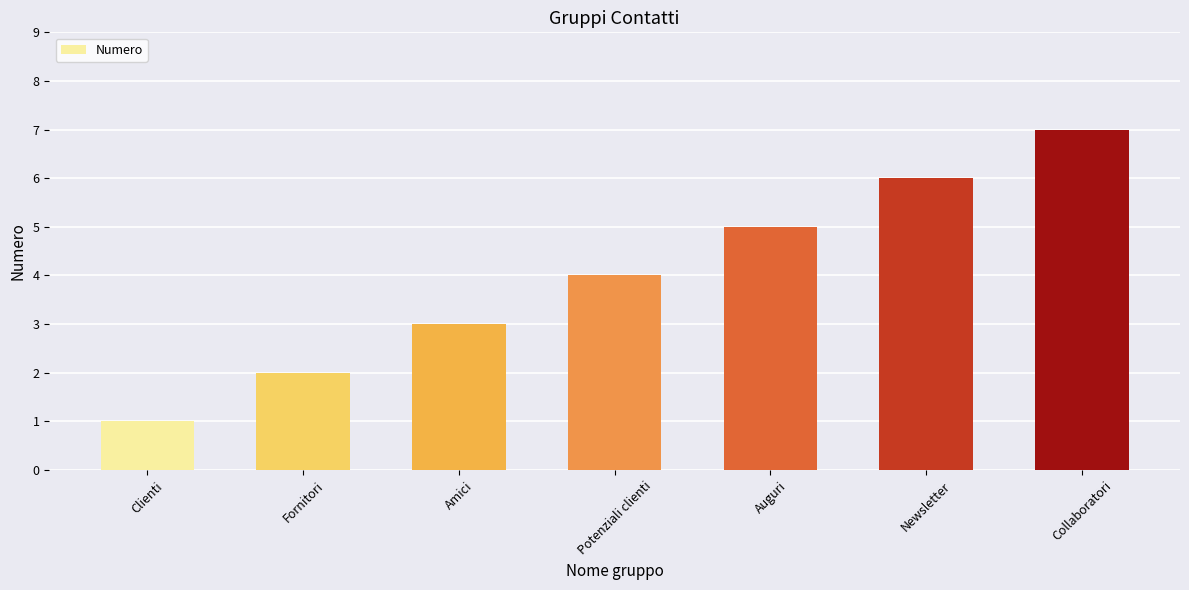

How many bars are there in total?

7